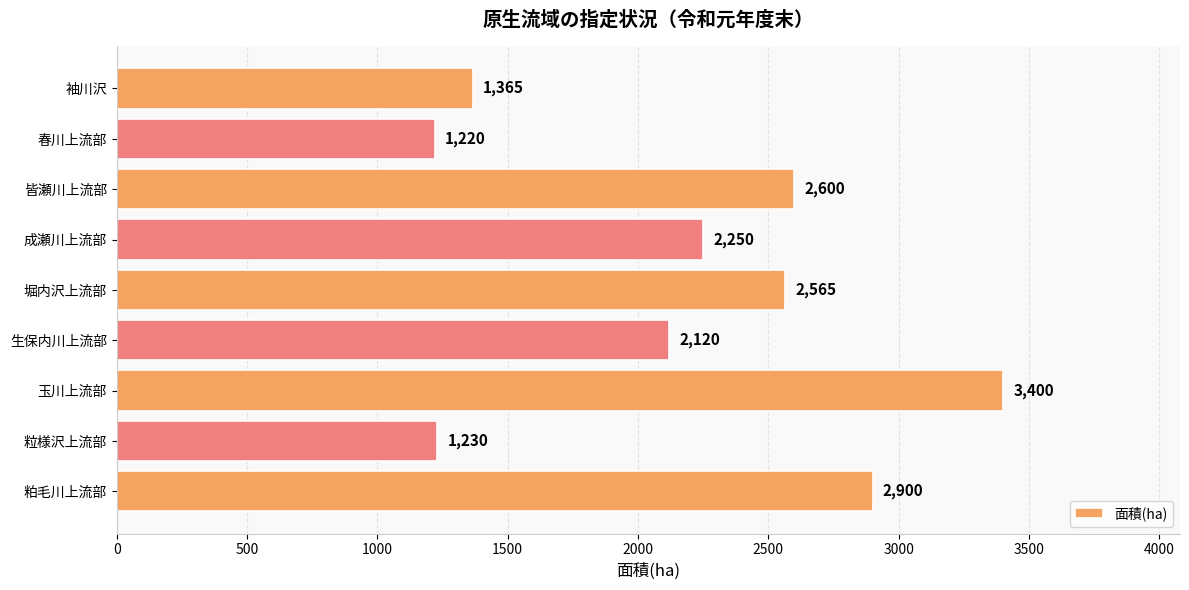

Is it true that the value at 玉川上流部 is 2160?

False